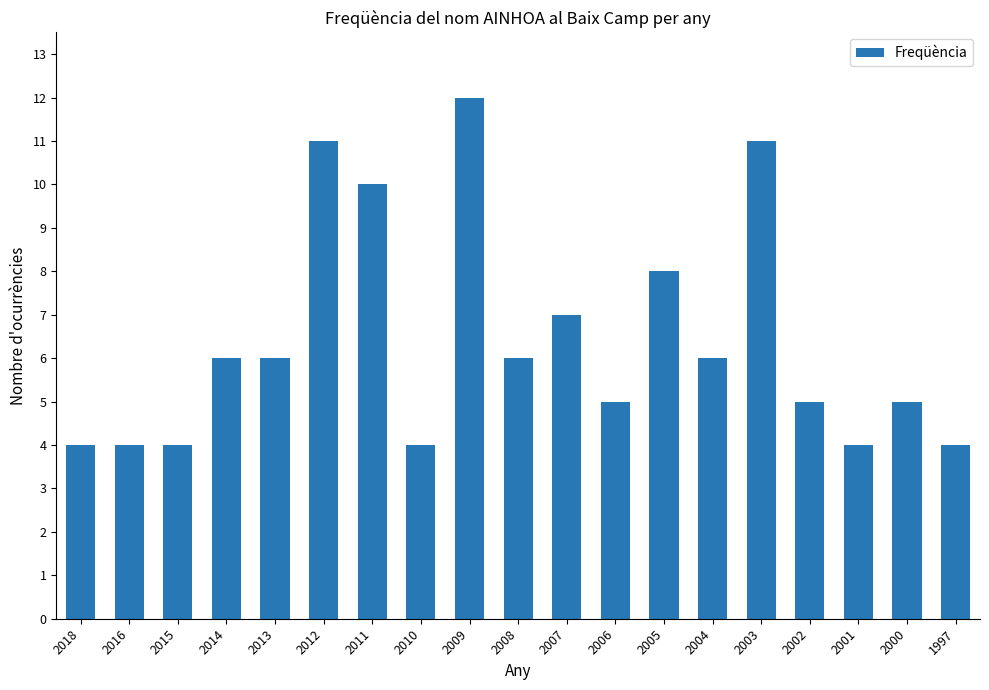

How many bars are there in total?

19